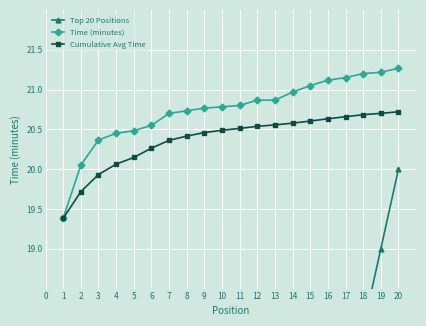

True or false: Cumulative Avg Time and Time (minutes) intersect in this chart.

False